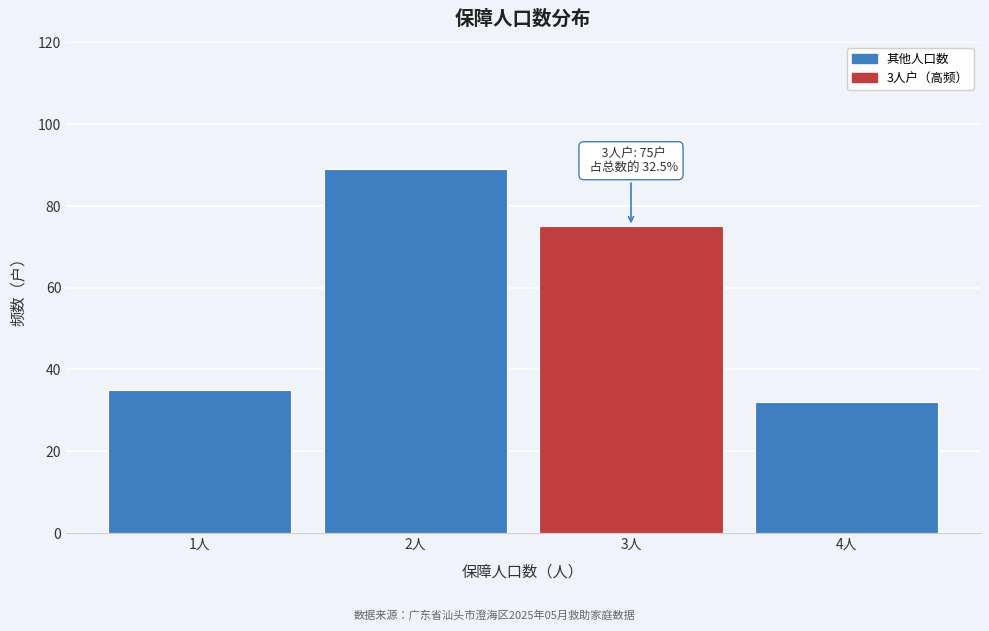

Reading right to left, extract all data points from this chart.

32	75	89	35